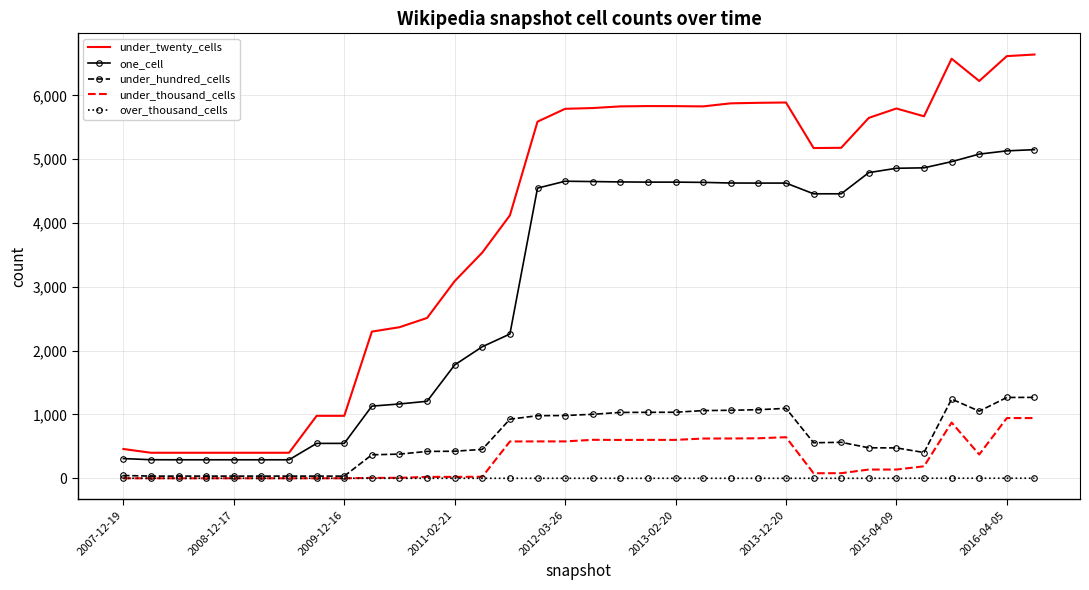

What is the maximum value shown in the chart?

6642